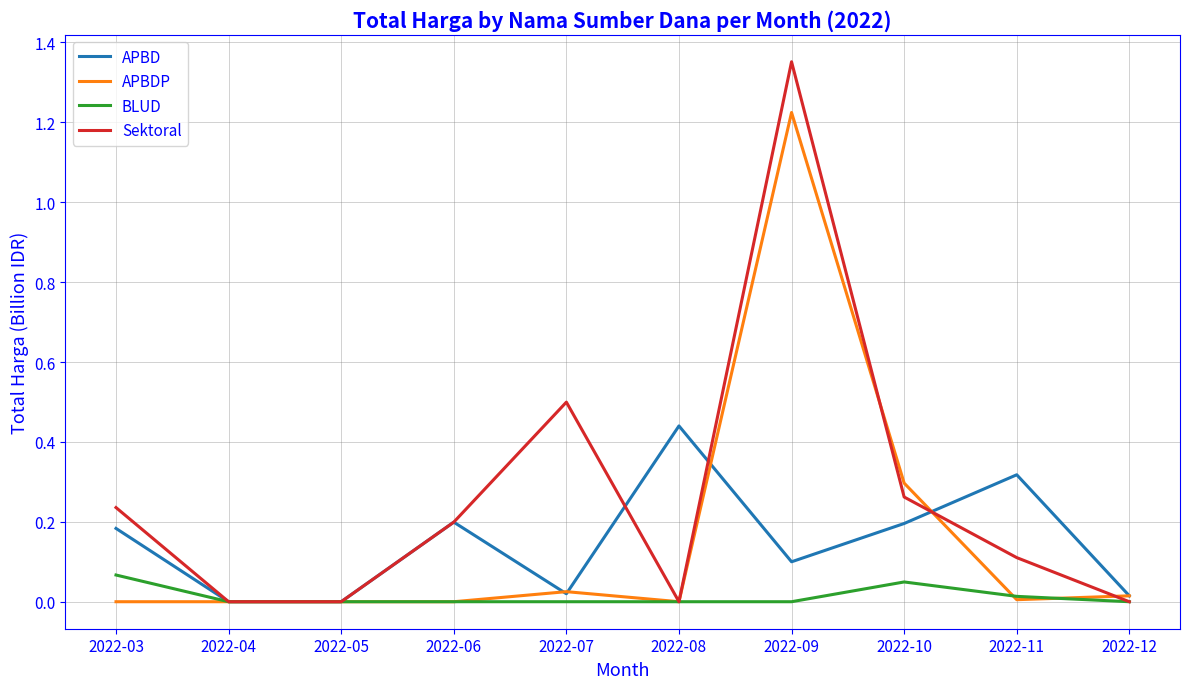

Which series has the largest total across all categories?

Sektoral